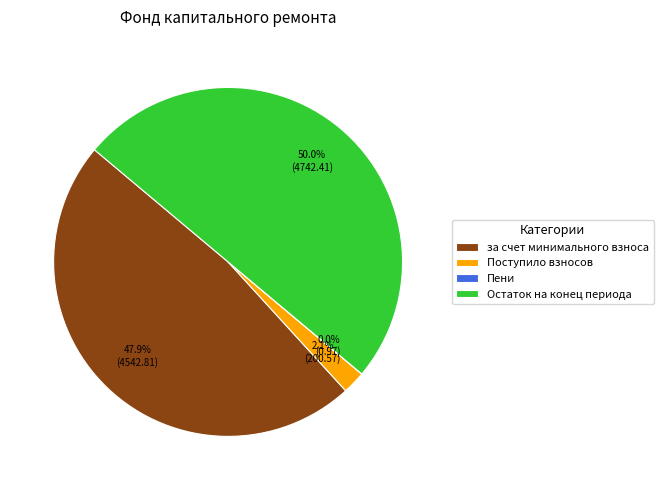

Does за счет минимального взноса represent more than half of the total?

No